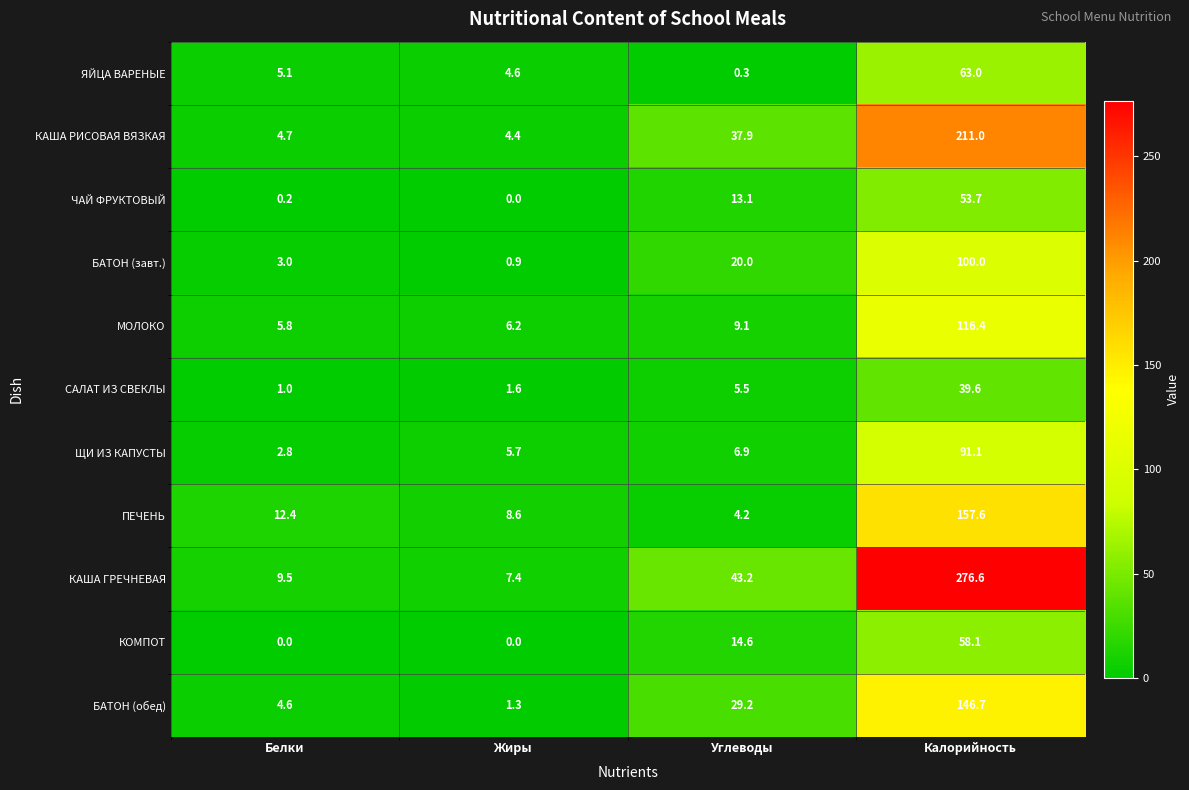

The value of КОМПОТ at Жиры is 0.0. True or false?

True